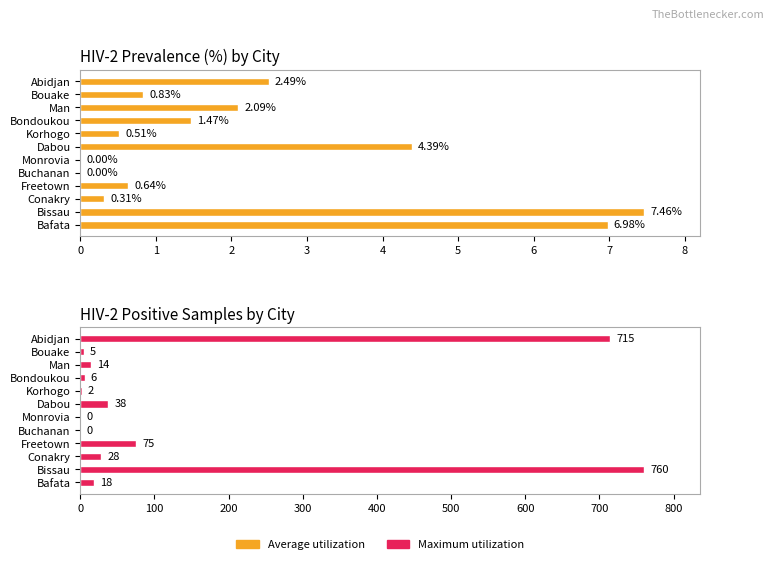

Is the value of Average utilization (HIV-2 Prevalence %) at Korhogo greater than the value of Maximum utilization (HIV-2 Positive Samples) at Conakry?

No